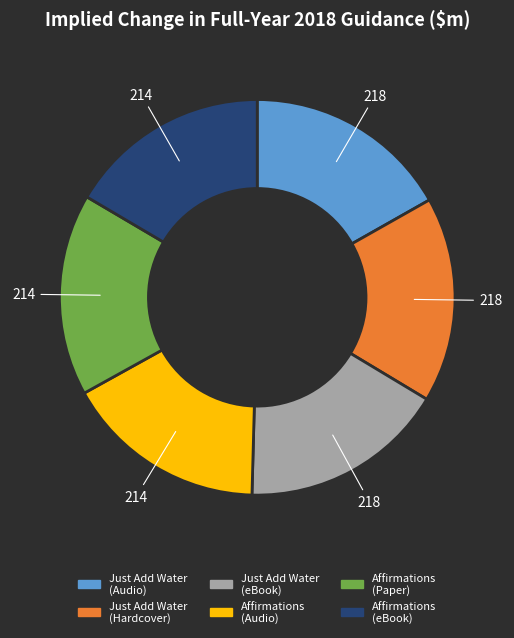

Is there any slice that represents more than half of the pie?

No